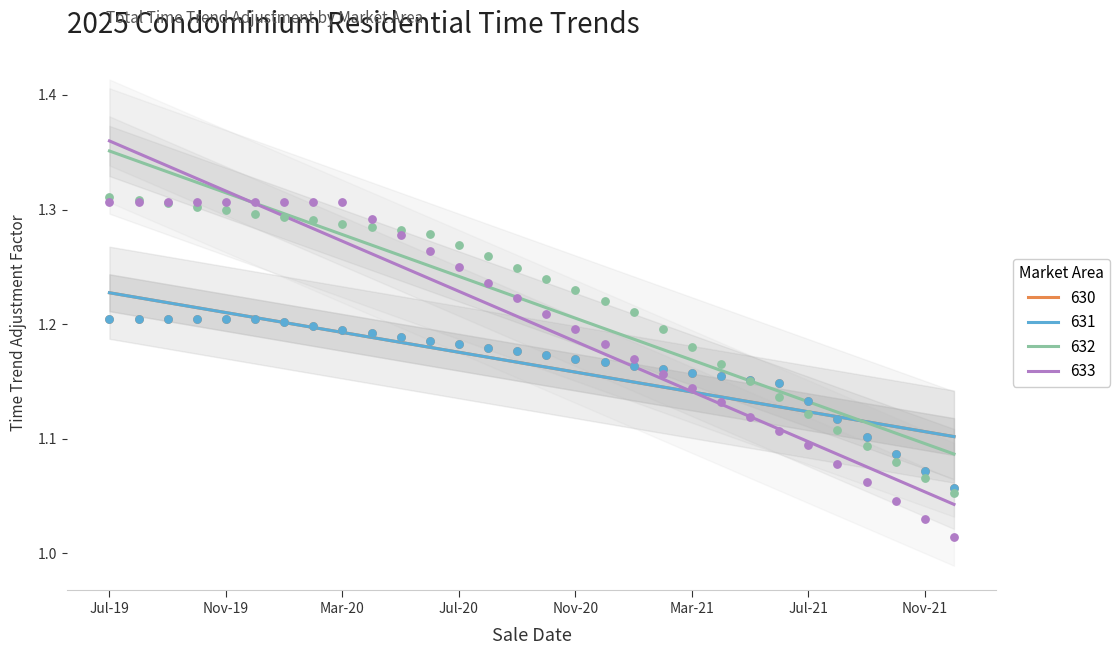

Which series has the largest total across all categories?

632